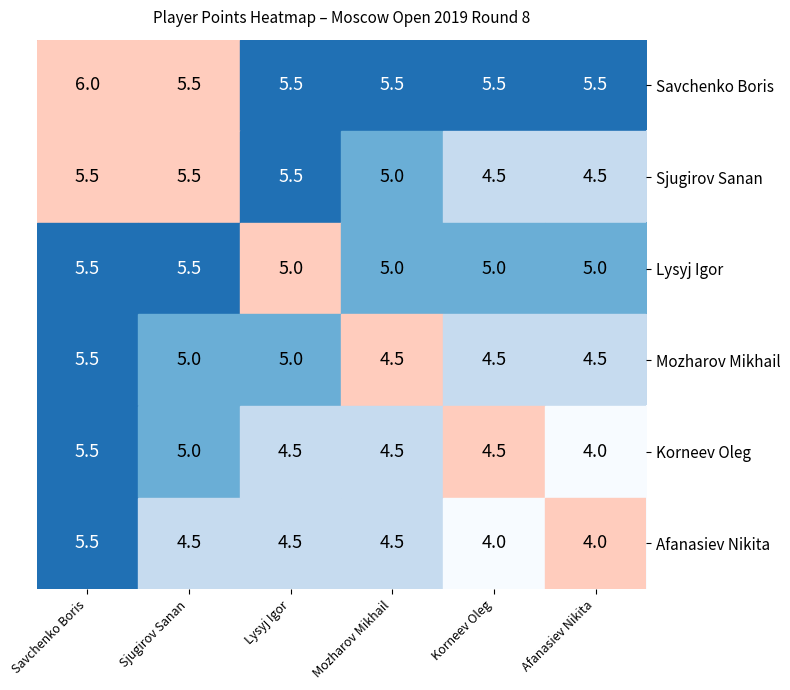

What is the difference between the maximum and minimum values in the Mozharov Mikhail series?

1.0